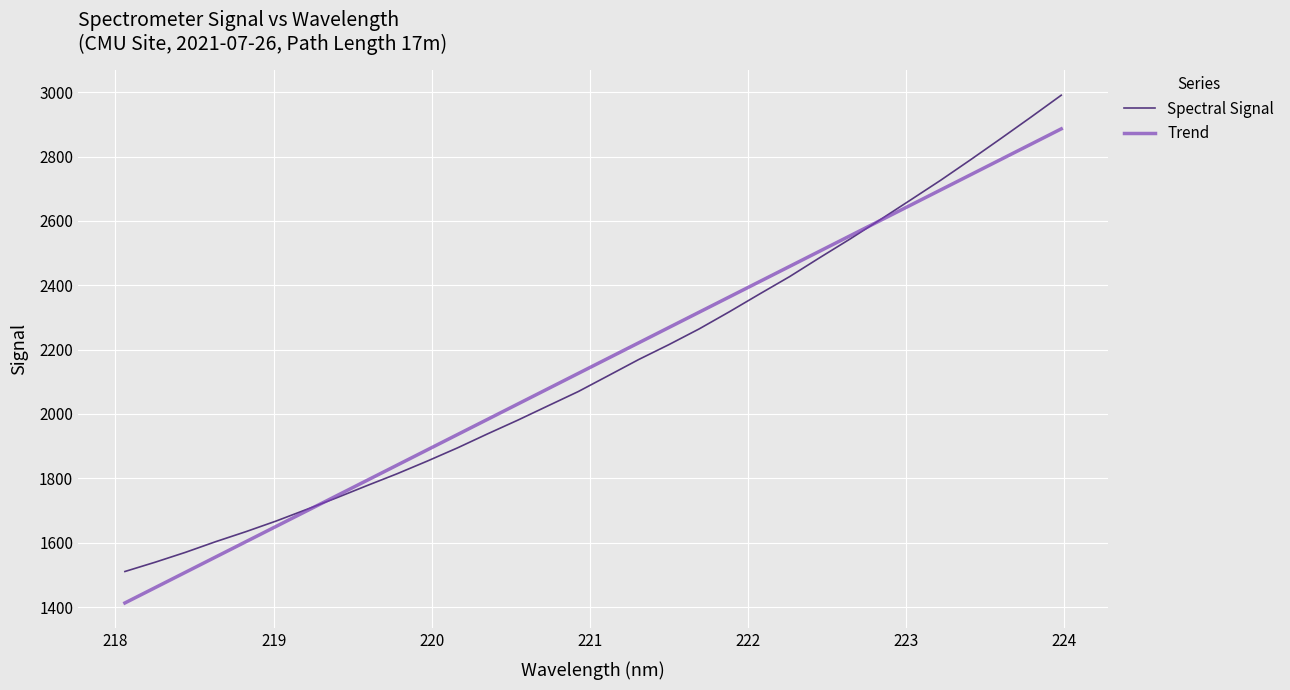

Which series has the widest spread of values?

Spectral Signal